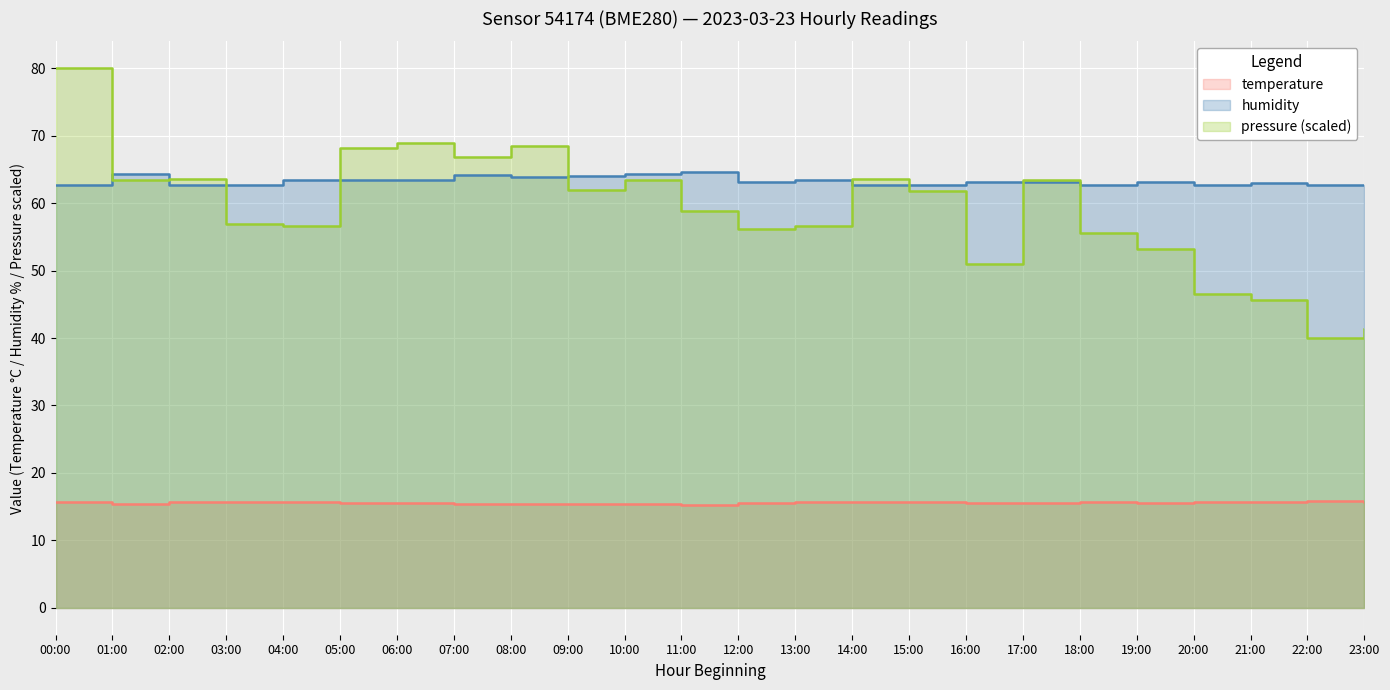

What position from the left is 10:00?

11